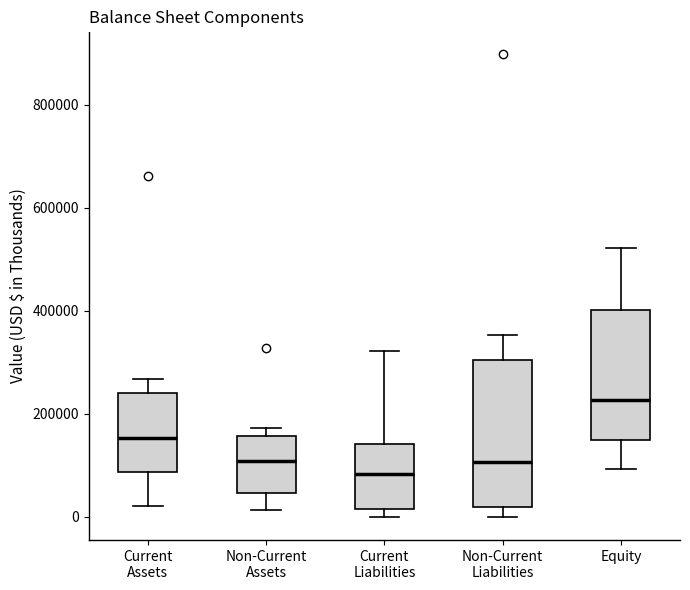

Where does the median line of the box for Equity sit on the y-axis? The values are not printed on the chart, so give them approximately, as read against the axis.

220000